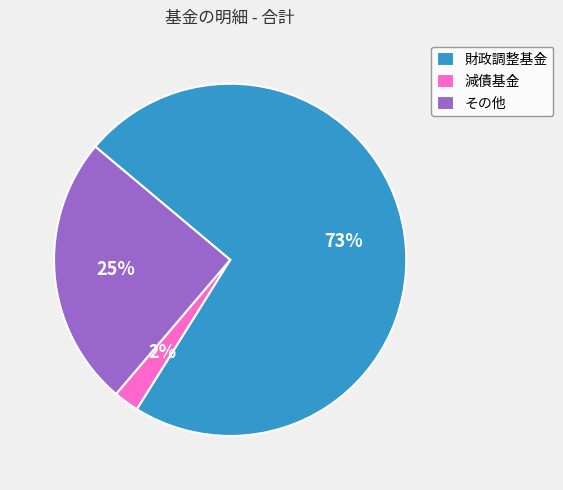

Rank the categories by value from highest to lowest.

財政調整基金, その他, 減債基金